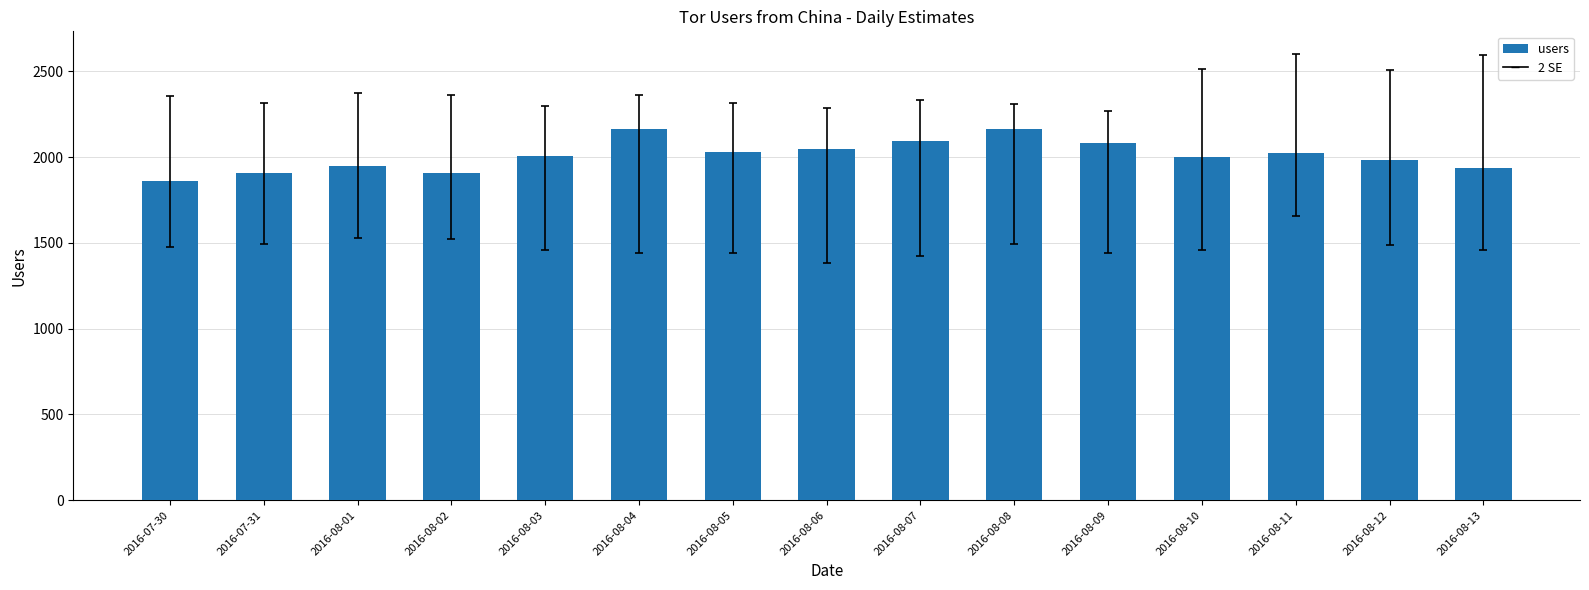

The value at 2016-08-12 is 917. True or false?

False